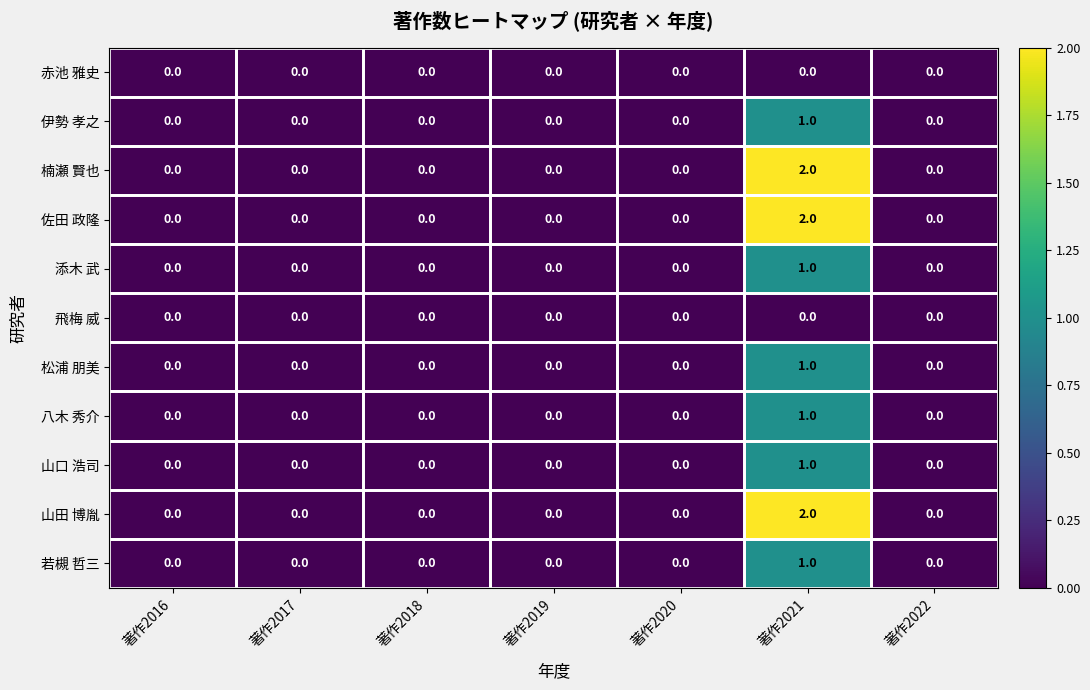

Which category has the highest value in the 楠瀬 賢也 series?

著作2021